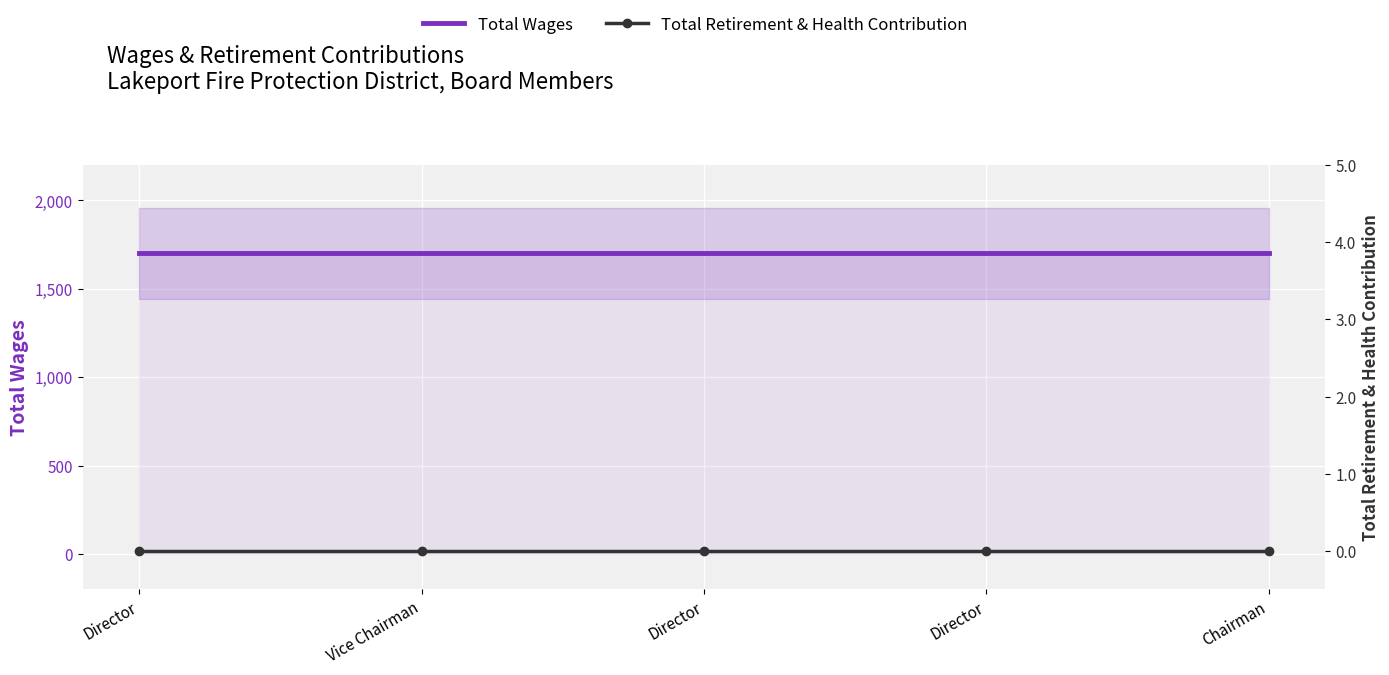

List the series in order of their peak value, highest first.

Total Wages, Total Retirement & Health Contribution